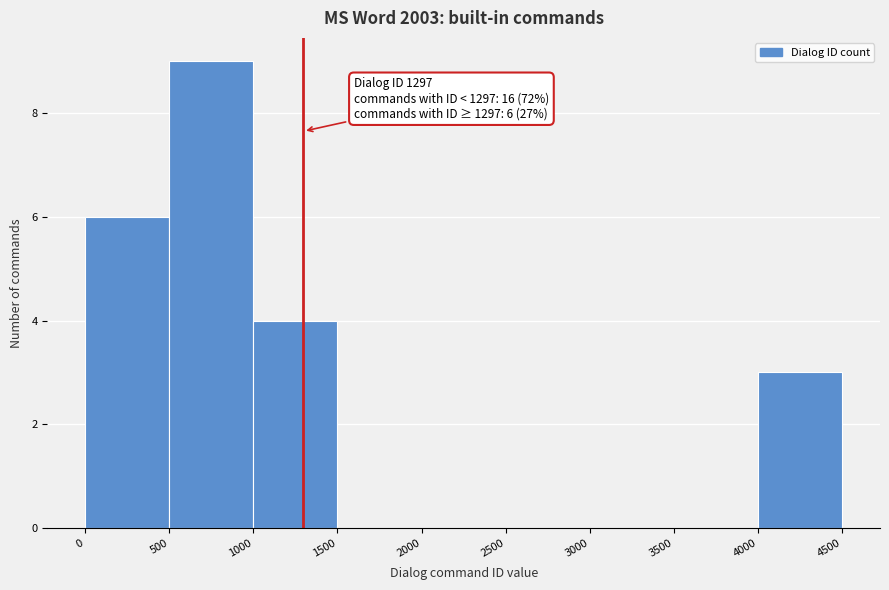

Over which range of the x-axis is the bar tallest?

500 to 1000